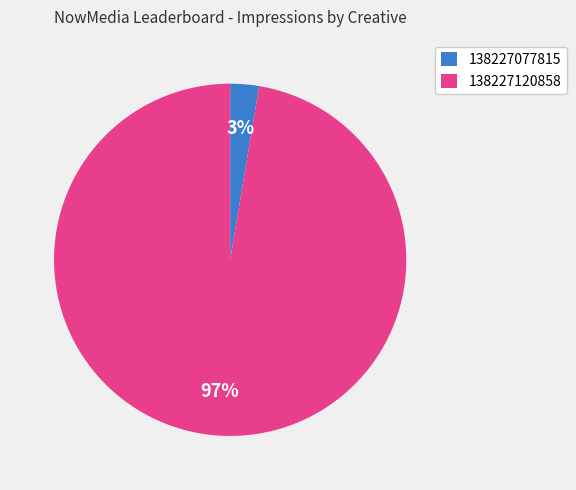

To the nearest percent, what percentage of the pie is 138227077815?

3%